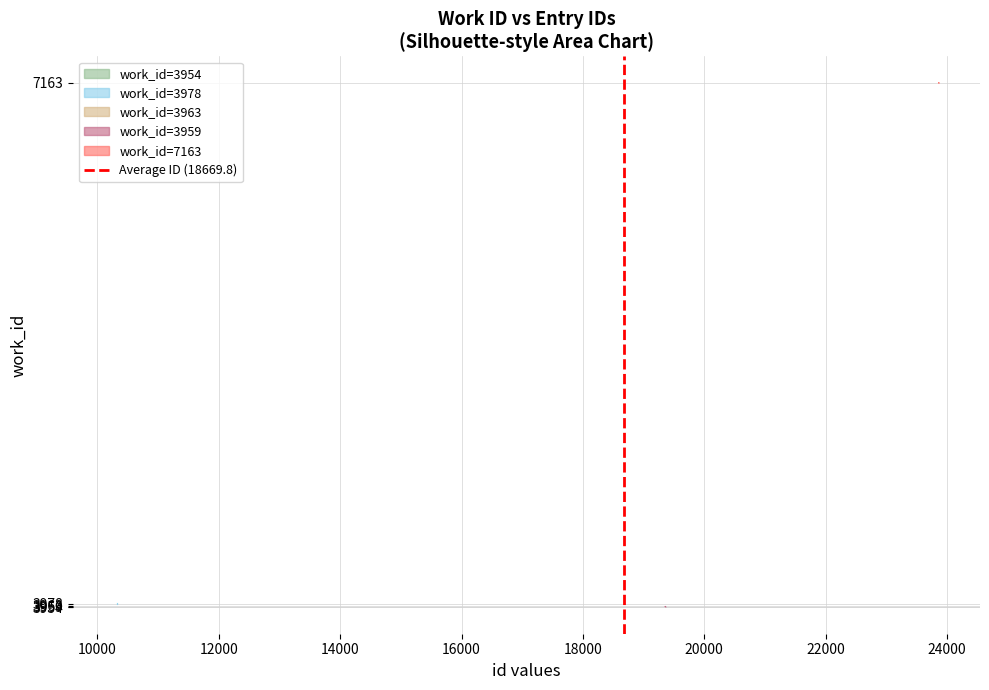

Is this an area chart (filled region under the line)?

No